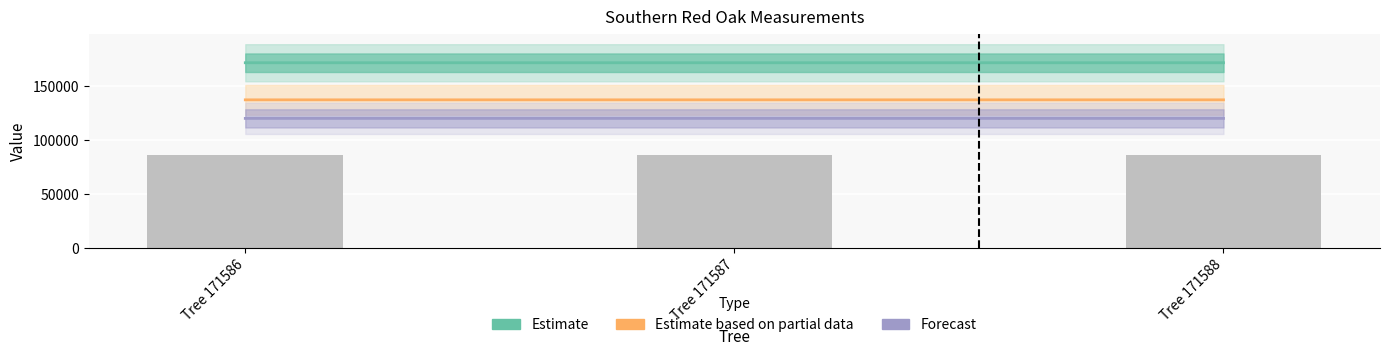

At which category is the sum across all series the highest?

Tree 171588